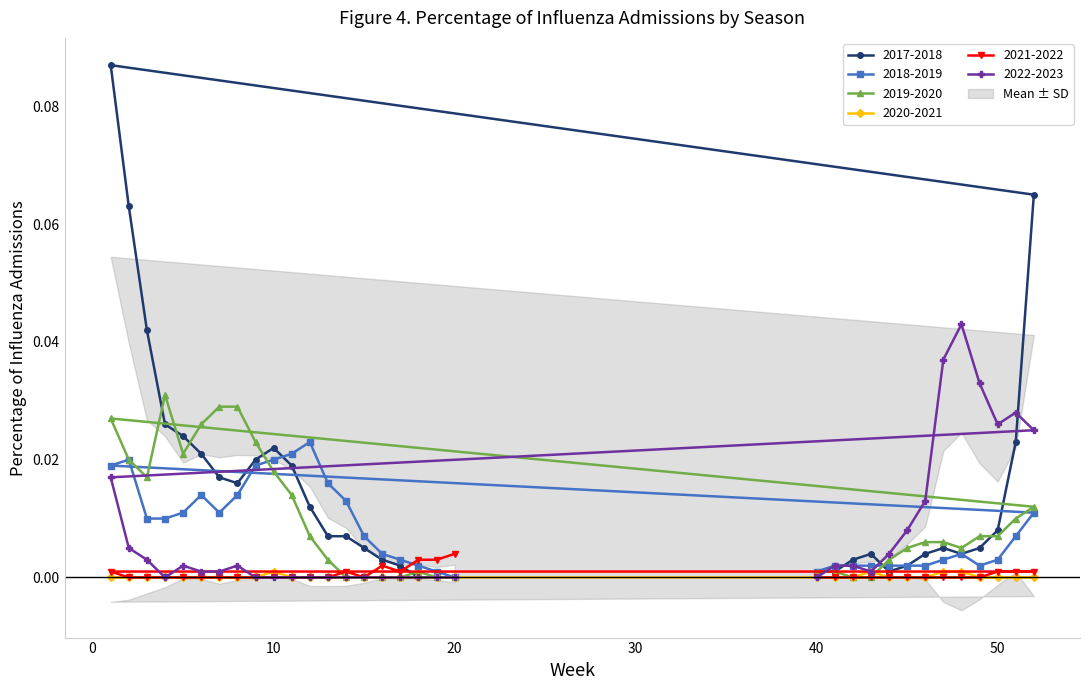

What is the total value across all series at 2?

0.1